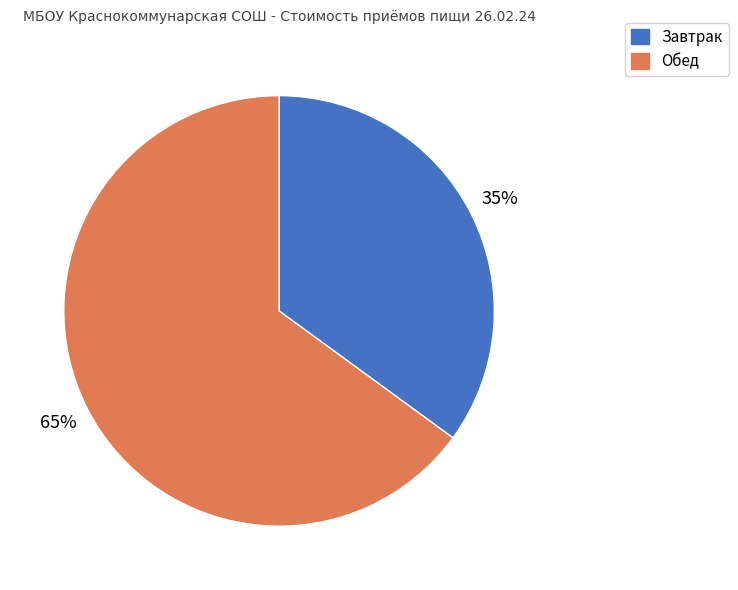

Is it true that Завтрак is 35% of the pie?

True